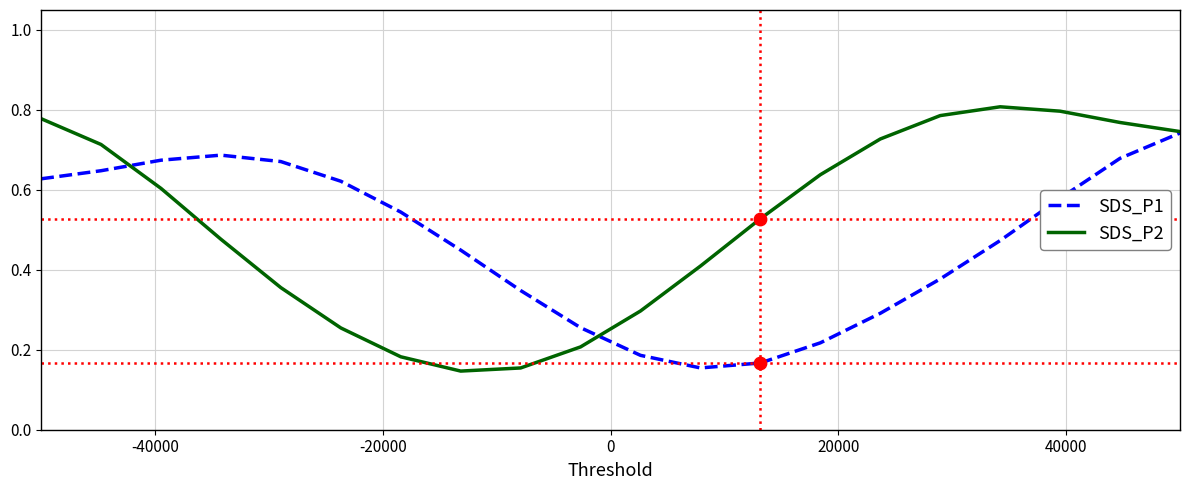

Which series has the largest total across all categories?

SDS_P2